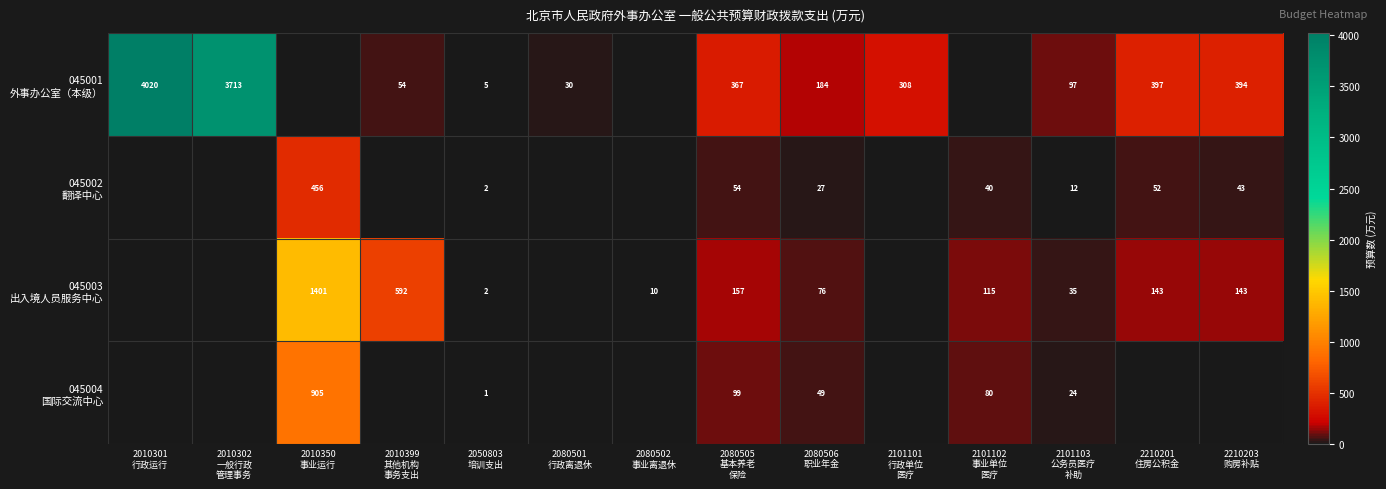

Where is 045003 出入境人员服务中心 nearest to the value 700?

2010399 其他机构 事务支出